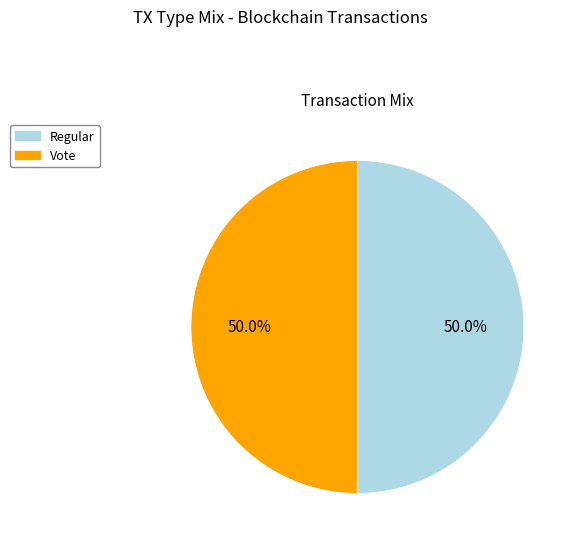

What is the ratio of the value at Regular to the value at Vote?

1.0